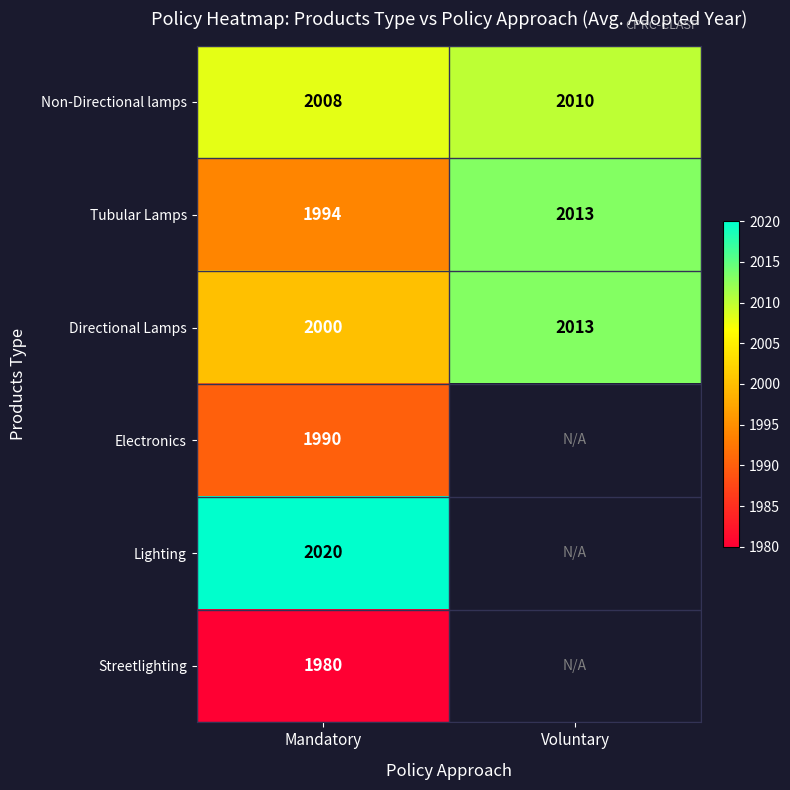

How many categories are shown in the chart?

2